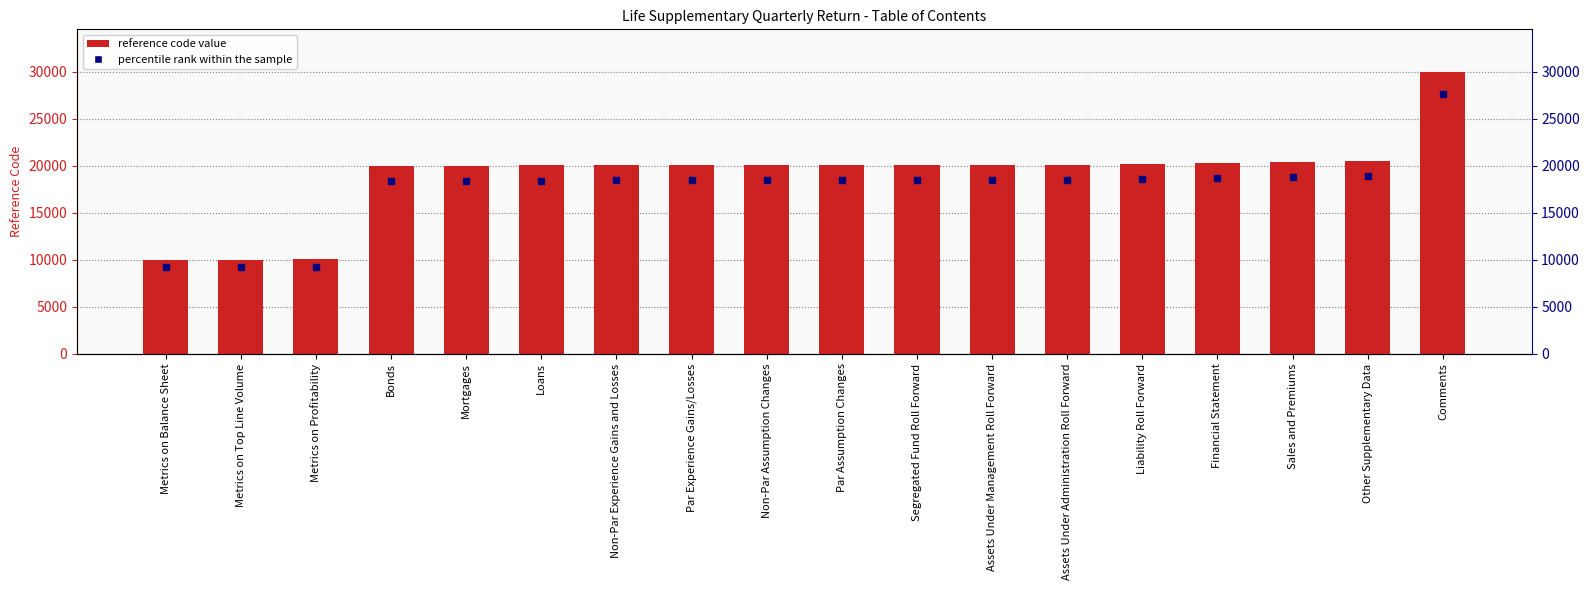

List the labels in order of value, smallest first.

Metrics on Balance Sheet, Metrics on Top Line Volume, Metrics on Profitability, Bonds, Mortgages, Loans, Non-Par Experience Gains and Losses, Par Experience Gains/Losses, Non-Par Assumption Changes, Par Assumption Changes, Segregated Fund Roll Forward, Assets Under Management Roll Forward, Assets Under Administration Roll Forward, Liability Roll Forward, Financial Statement, Sales and Premiums, Other Supplementary Data, Comments